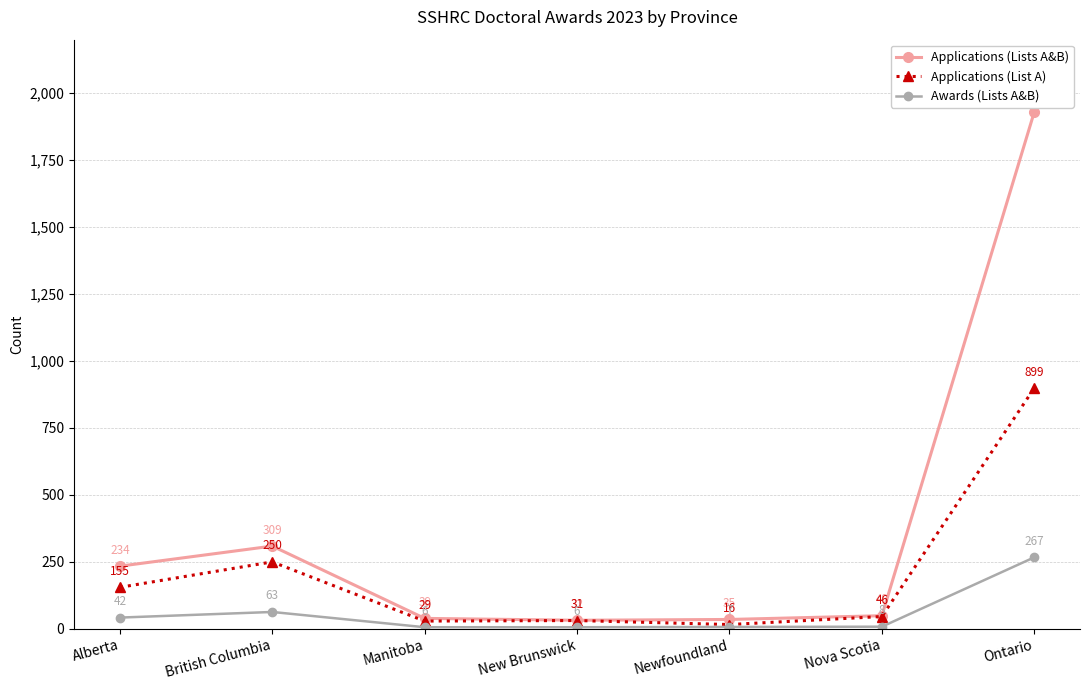

What is the label of the 5th point from the right?

Manitoba